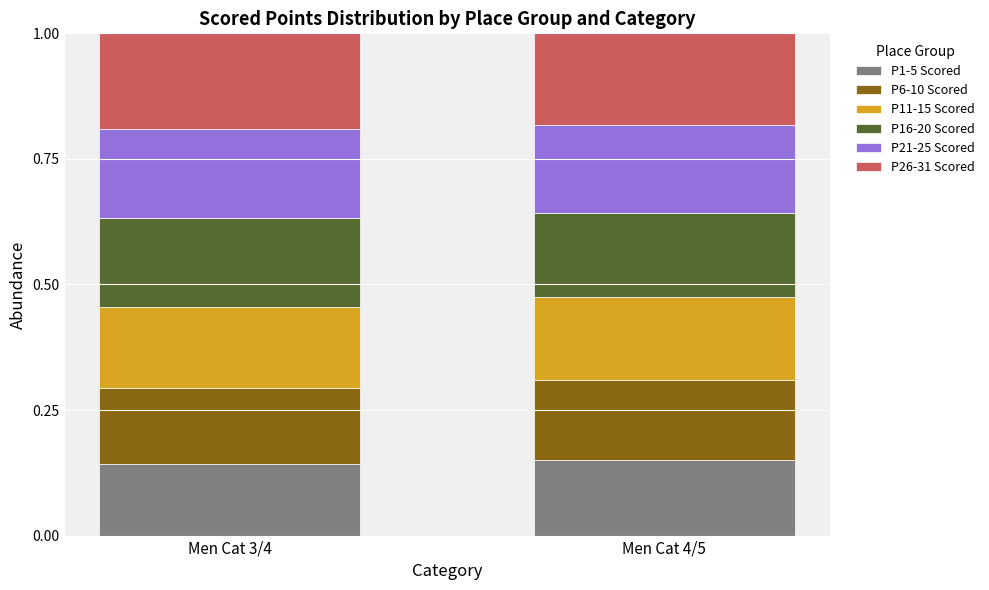

What is the total value across all series at Men Cat 4/5?

1.0